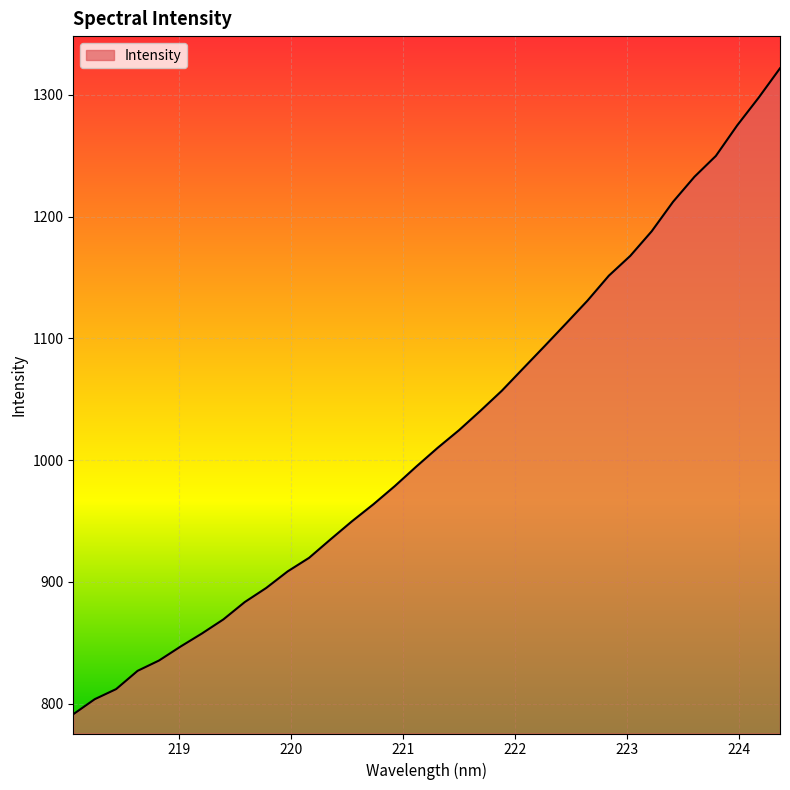

What is the difference between the maximum and minimum values?

530.5